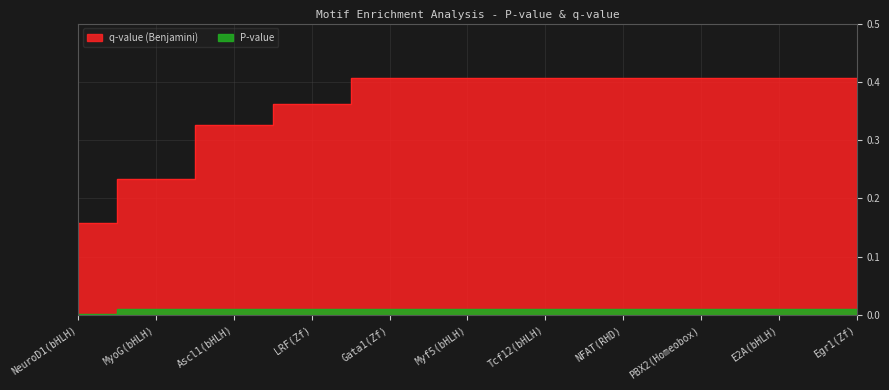

How many lines are shown in the chart?

2